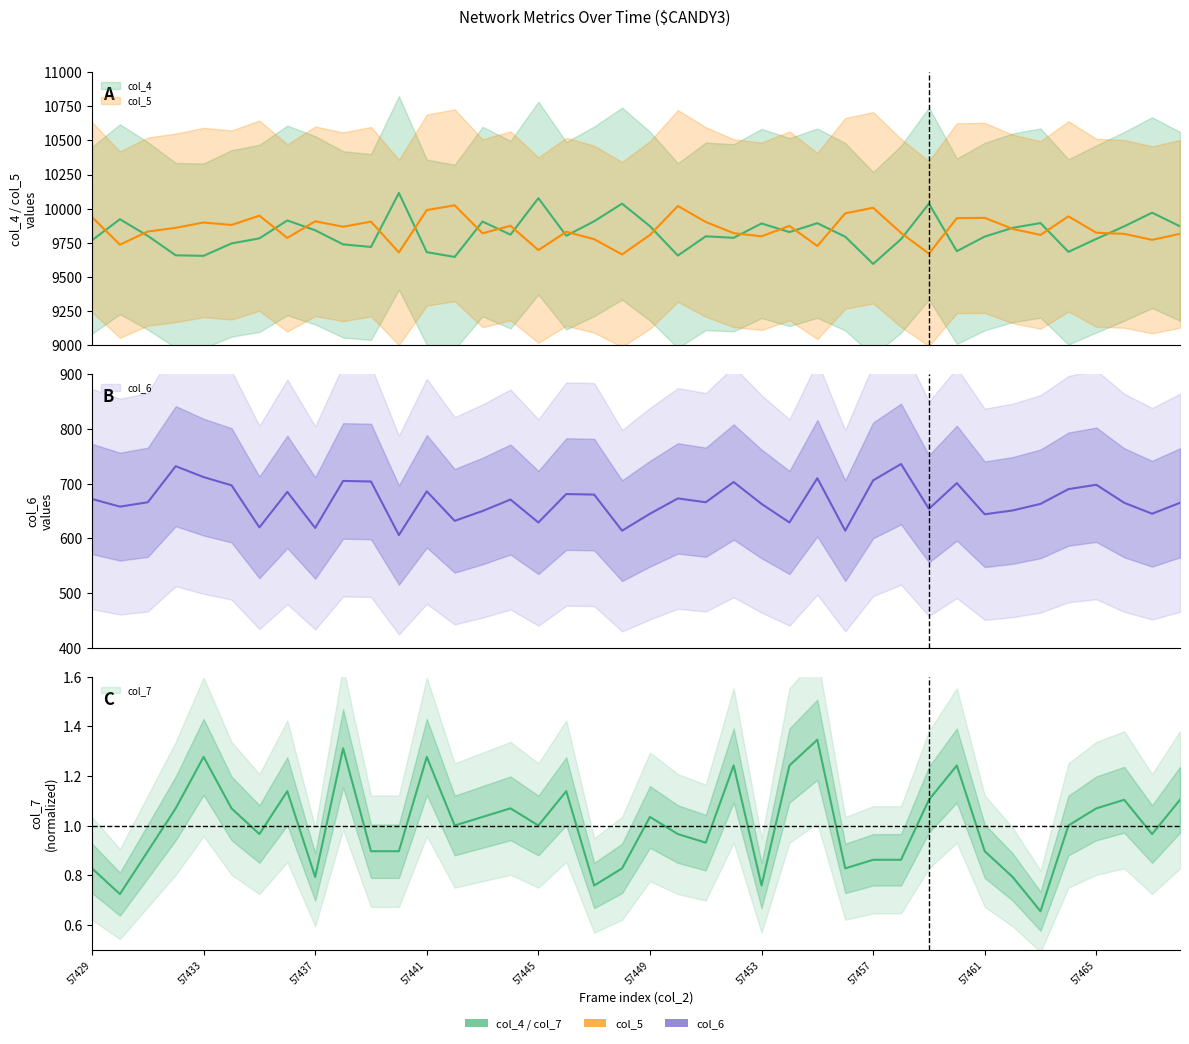

Which series changed the most between 57462 and 57468?

col_5